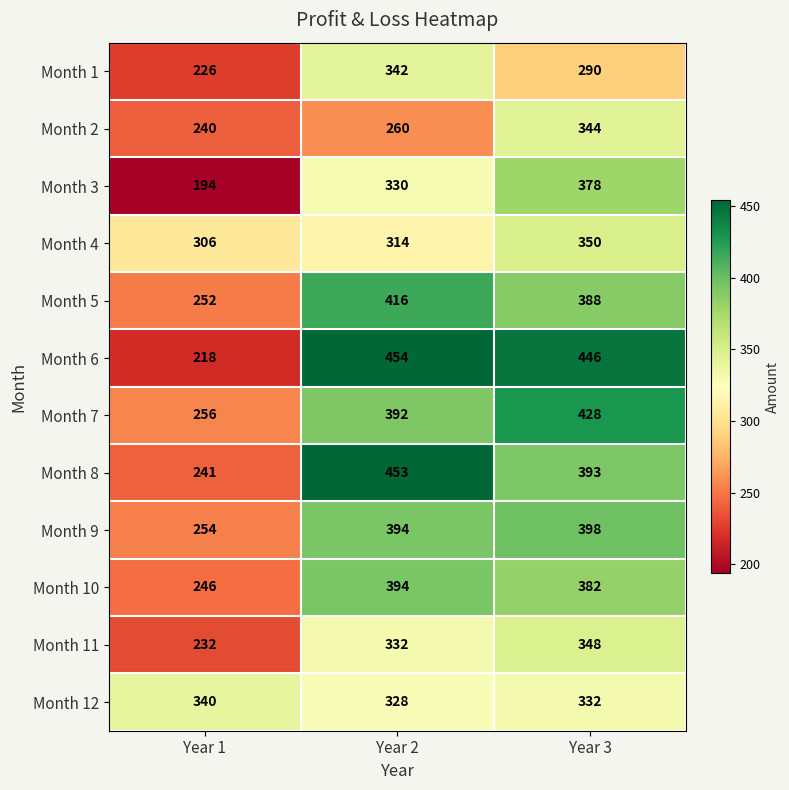

Between Year 2 and Year 3, which series saw the biggest shift?

Month 2